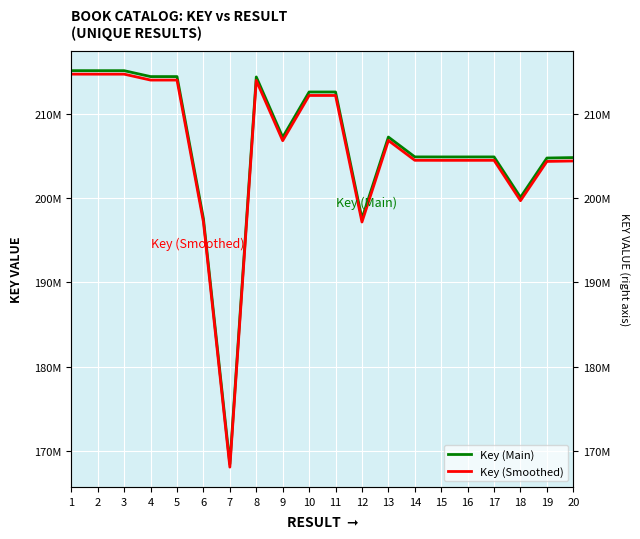

Which has a higher value, 1 or 10?

1